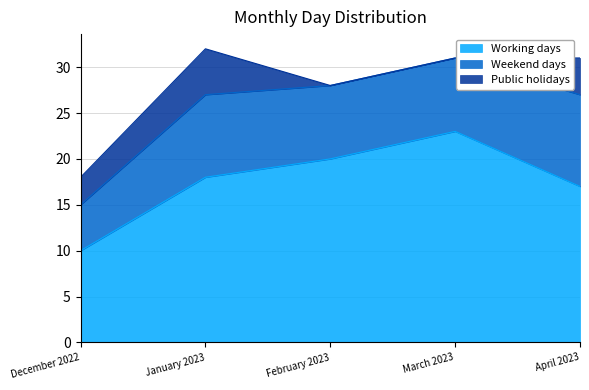

How many Weekend days values are between 8 and 9?

3